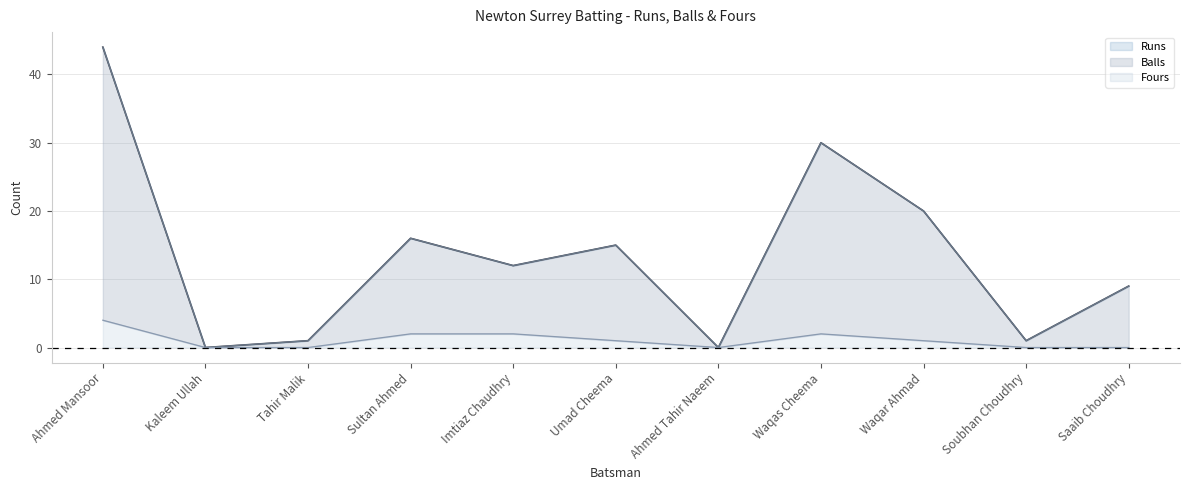

Does the chart display data point markers on the line(s)?

No